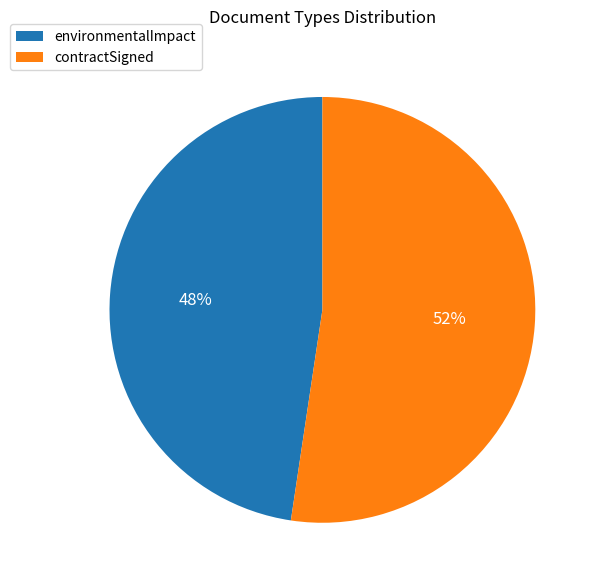

Combined, do contractSigned and environmentalImpact account for over 50%?

Yes